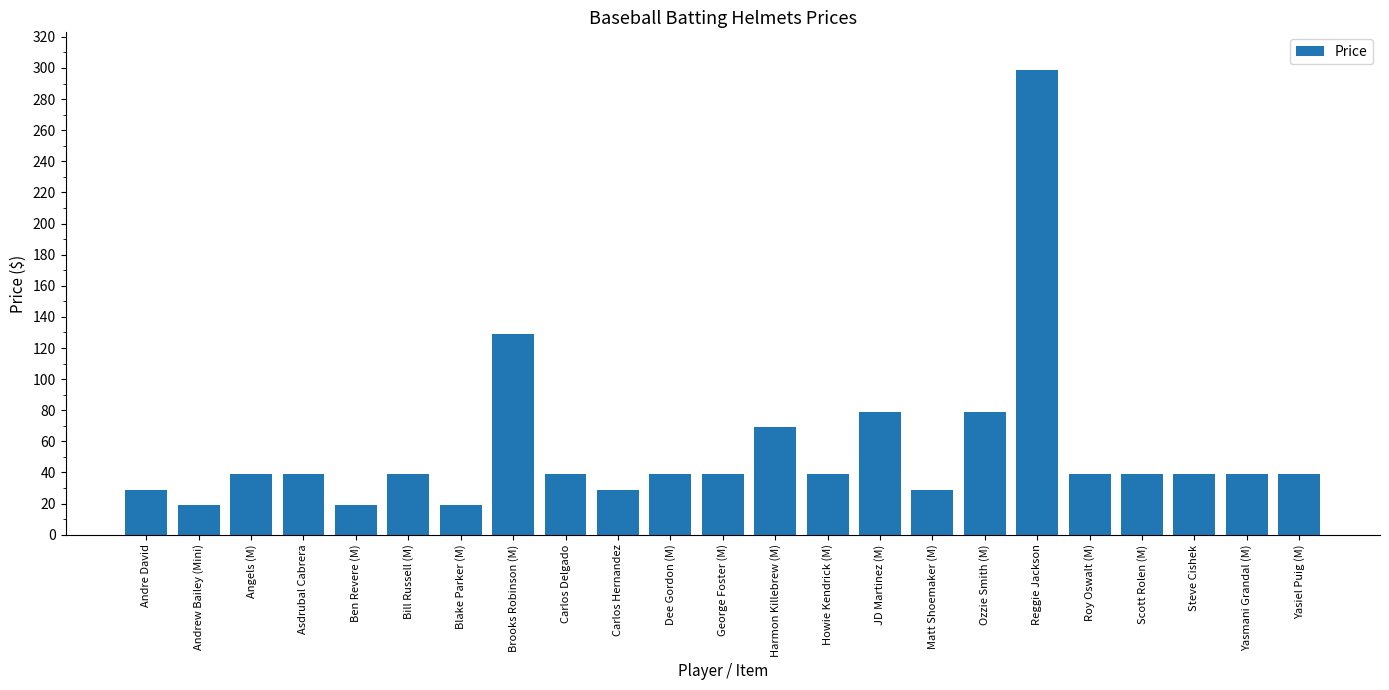

What is the label of the 15th bar from the left?

JD Martinez (M)